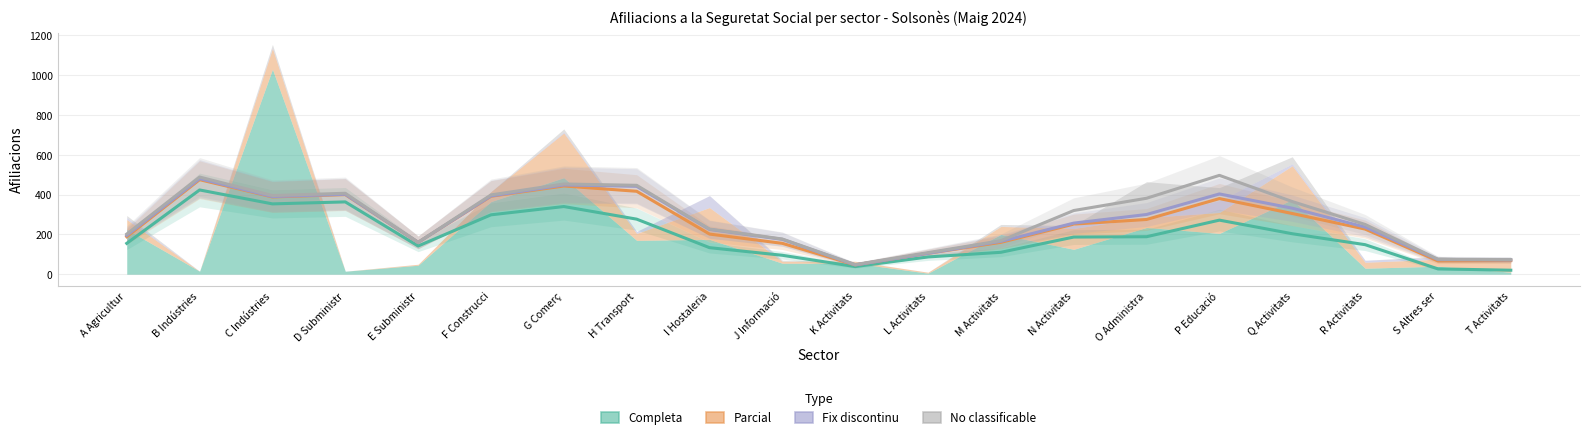

True or false: No classificable and Completa cross at least once.

False